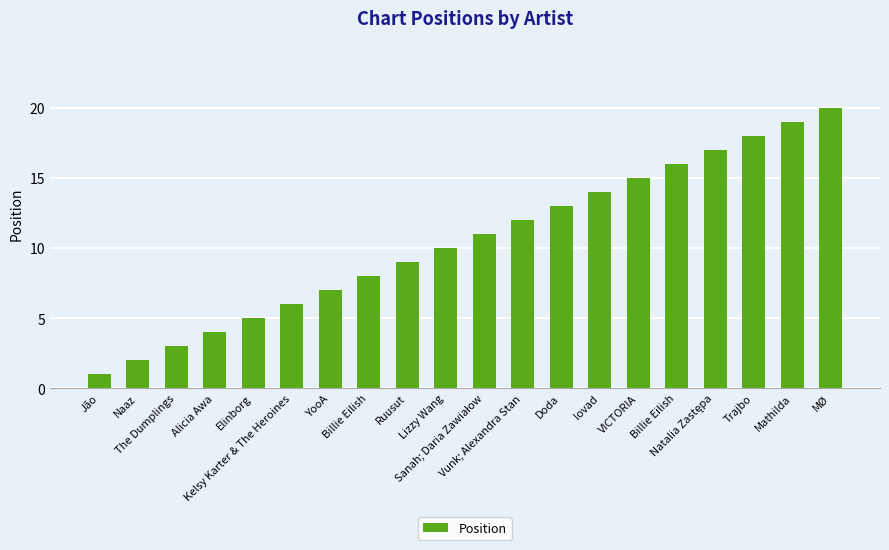

What is the value of the 1st bar from the left?

1